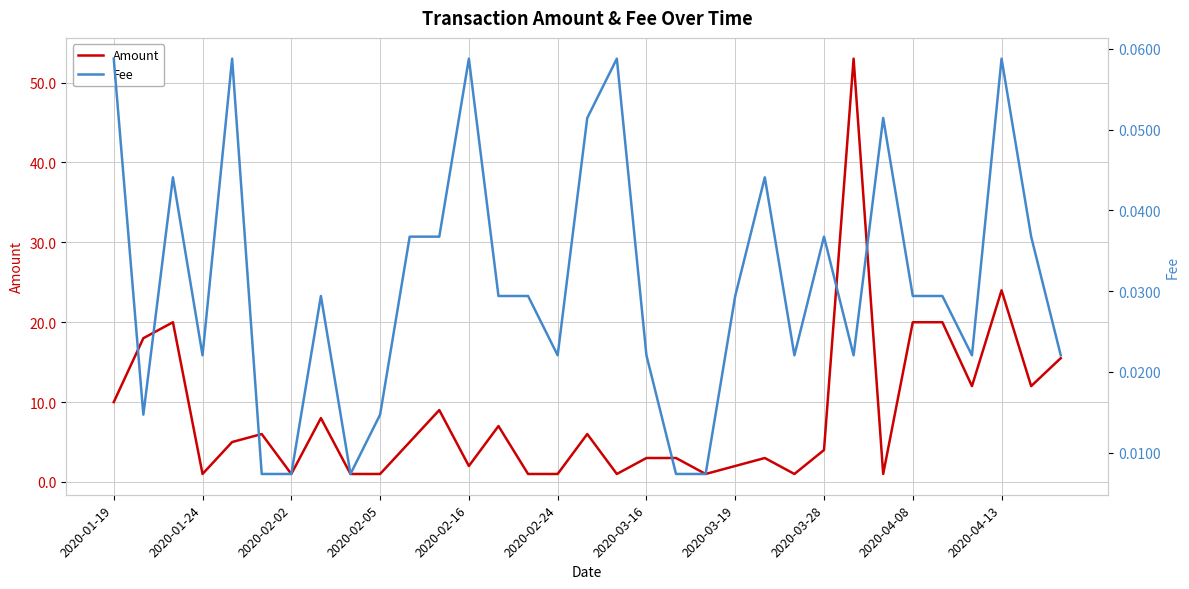

Does the chart display data point markers on the line(s)?

No